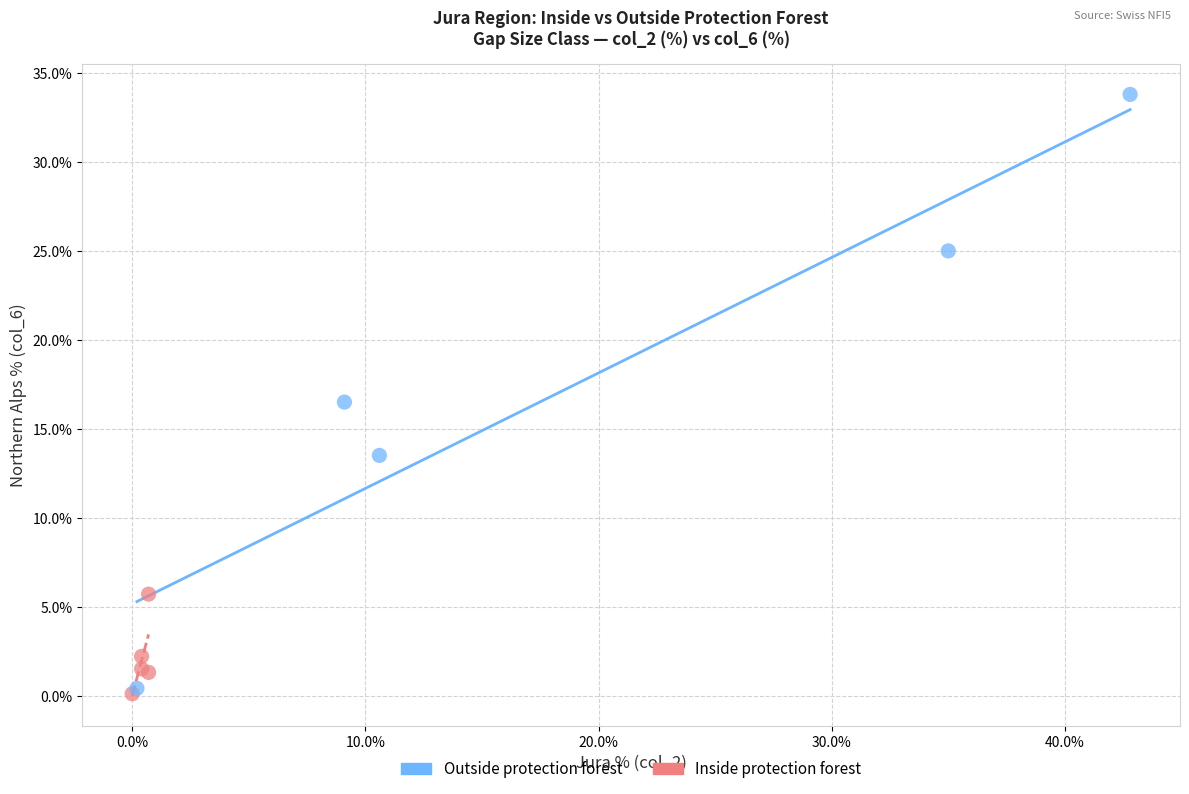

Which series contains the lowest Y value?

Inside protection forest